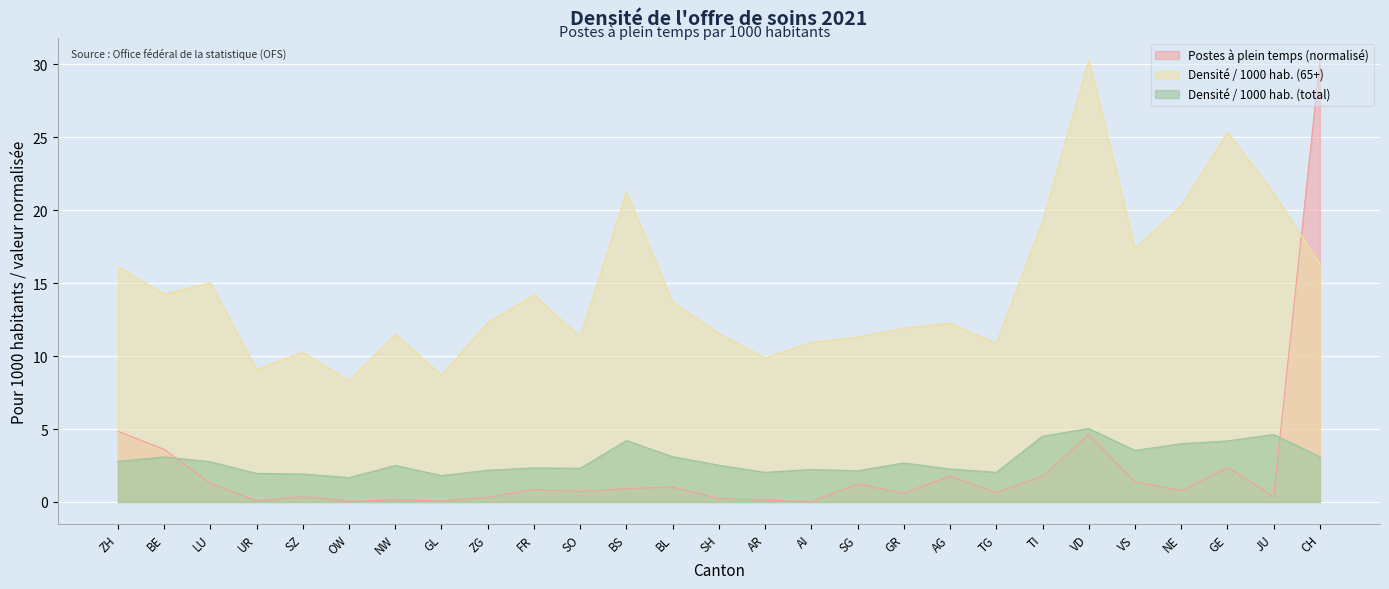

Is it true that Densité / 1000 hab. (total) equals 6.0 at TI?

False